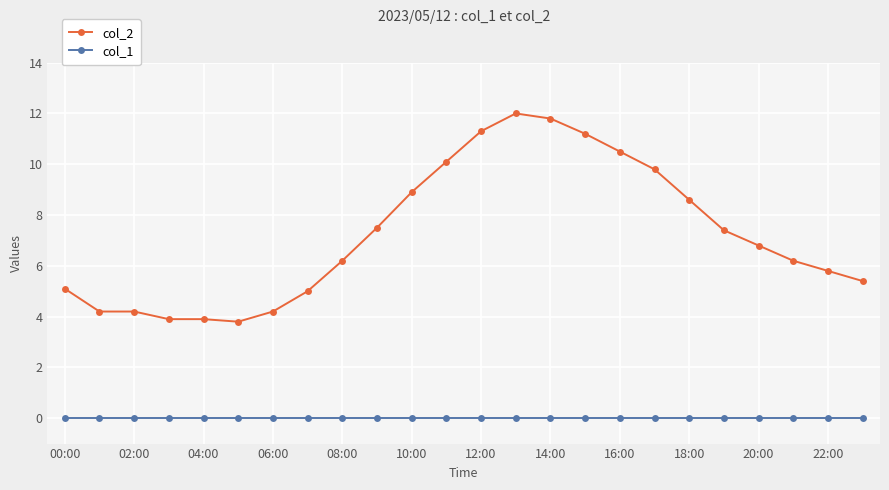

True or false: col_2 has more than 0 interior local peaks.

True